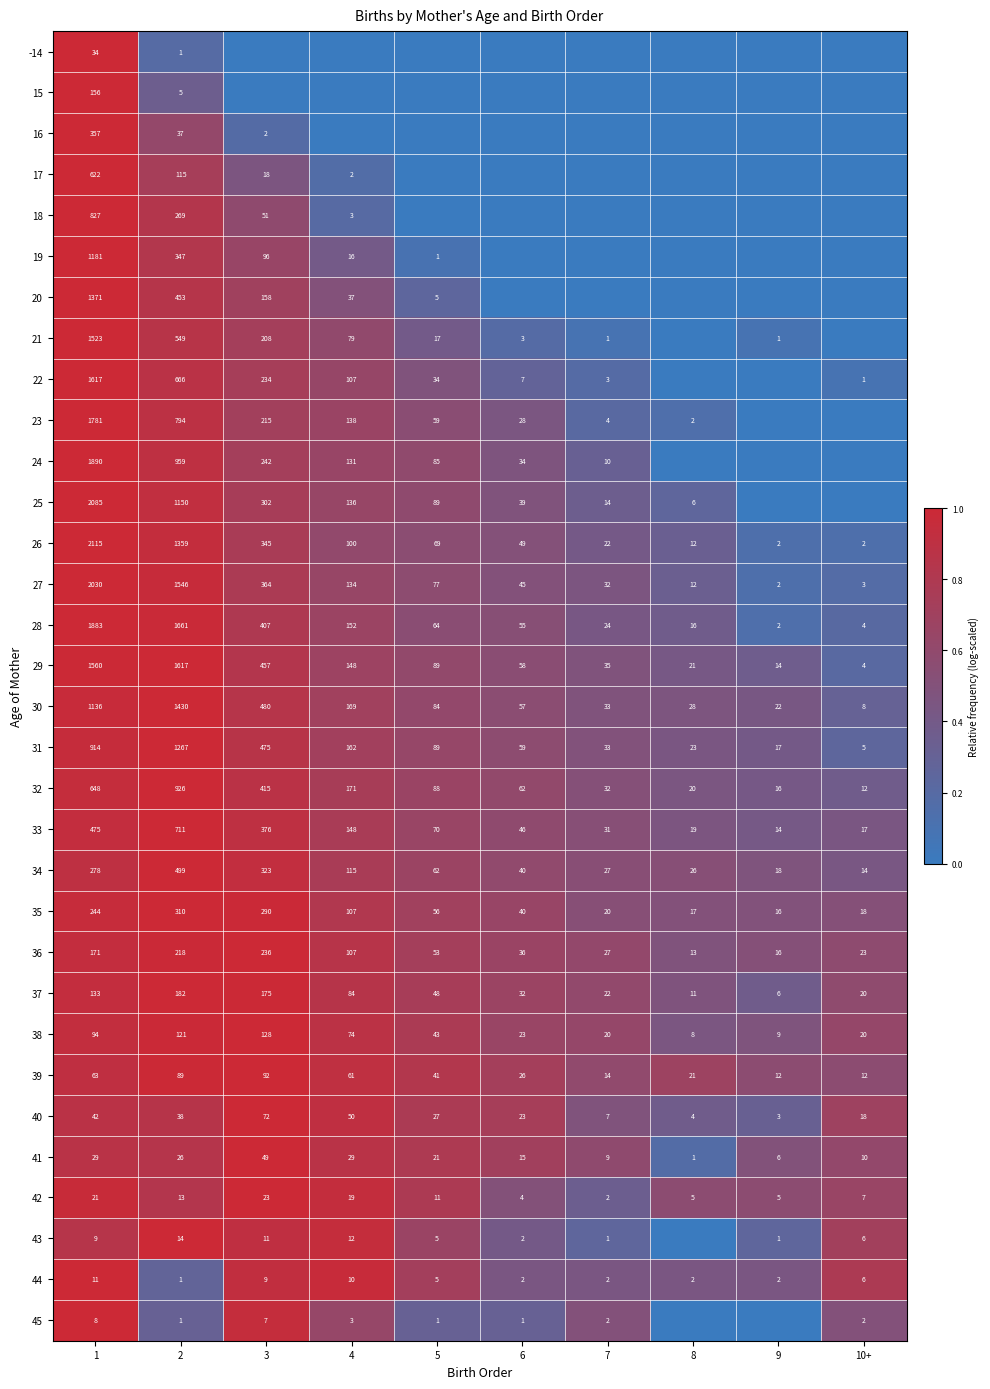

Is the value of 40 at 6 greater than the value of 37 at 8?

Yes